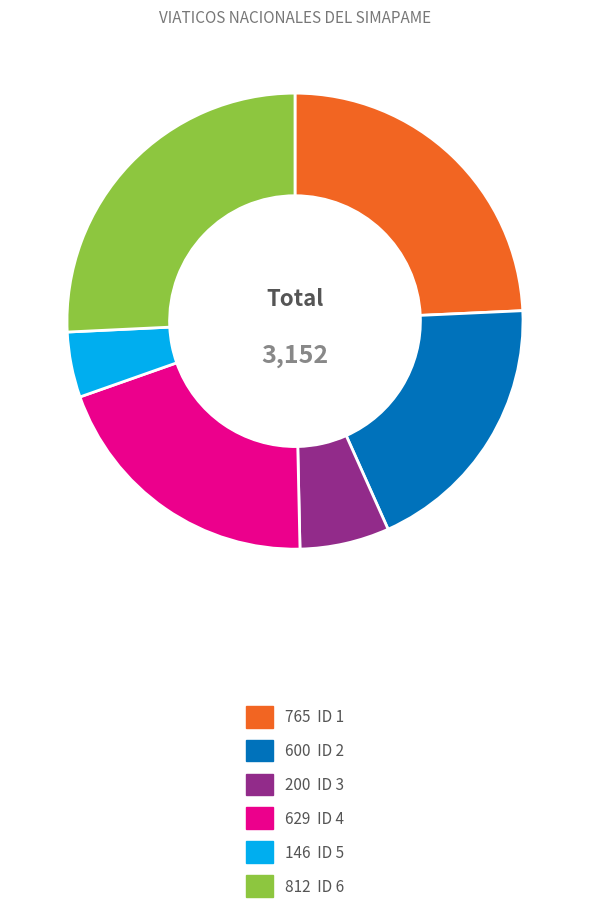

Count the number of slices in the pie.

6